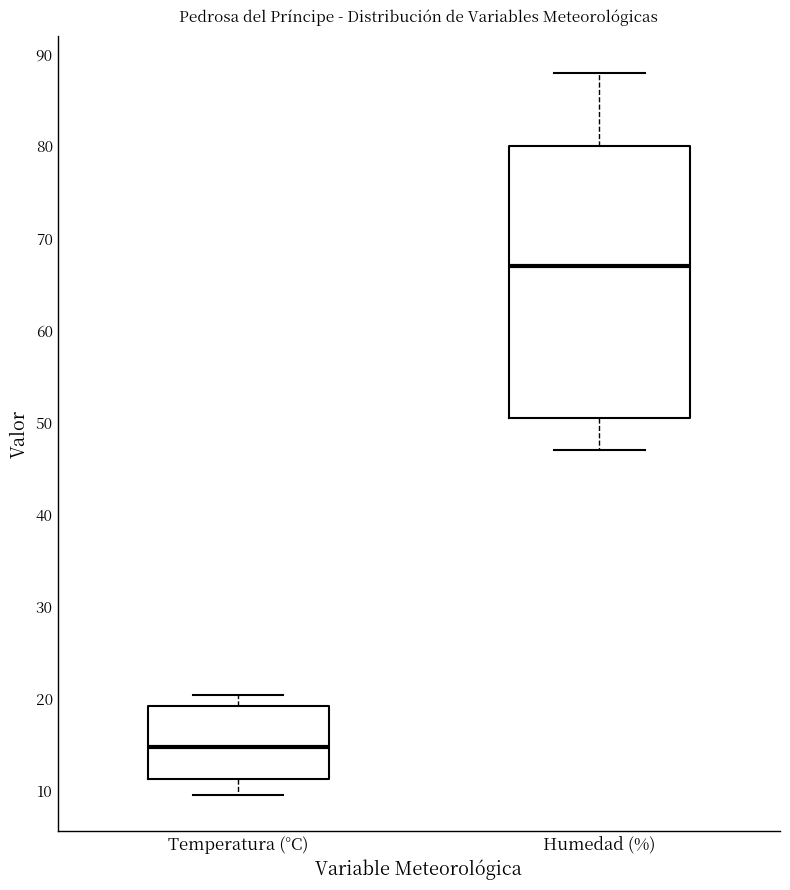

Where is the upper edge of the box for Temperatura (°C) on the y-axis? The values are not printed on the chart, so give them approximately, as read against the axis.

19